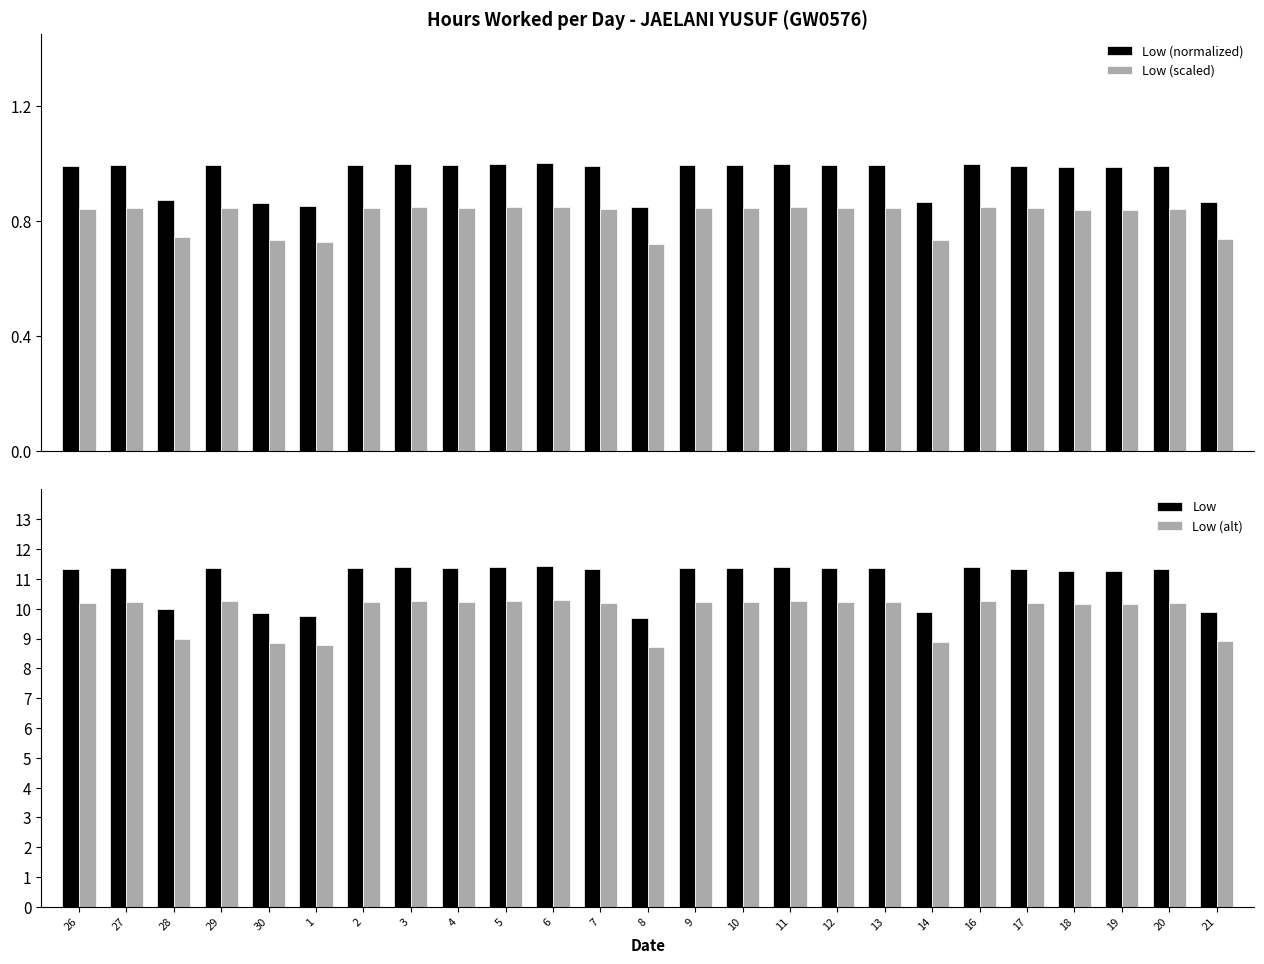

Which series changed the most between 5 and 20?

Low